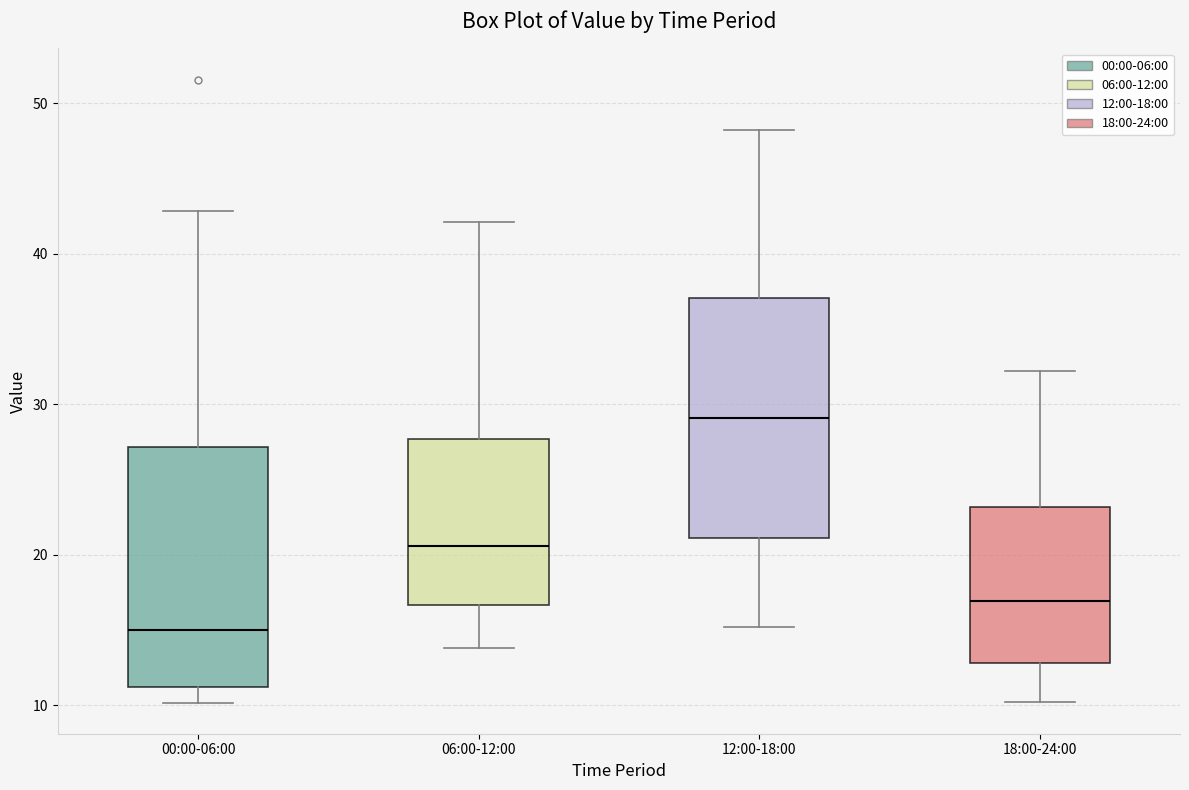

Where does the lower whisker of the box for 06:00-12:00 end on the y-axis? The values are not printed on the chart, so give them approximately, as read against the axis.

14